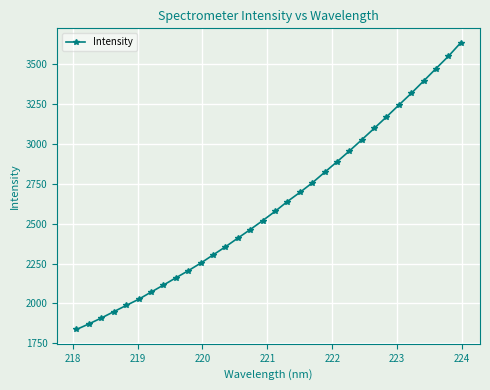

How many lines are shown in the chart?

1